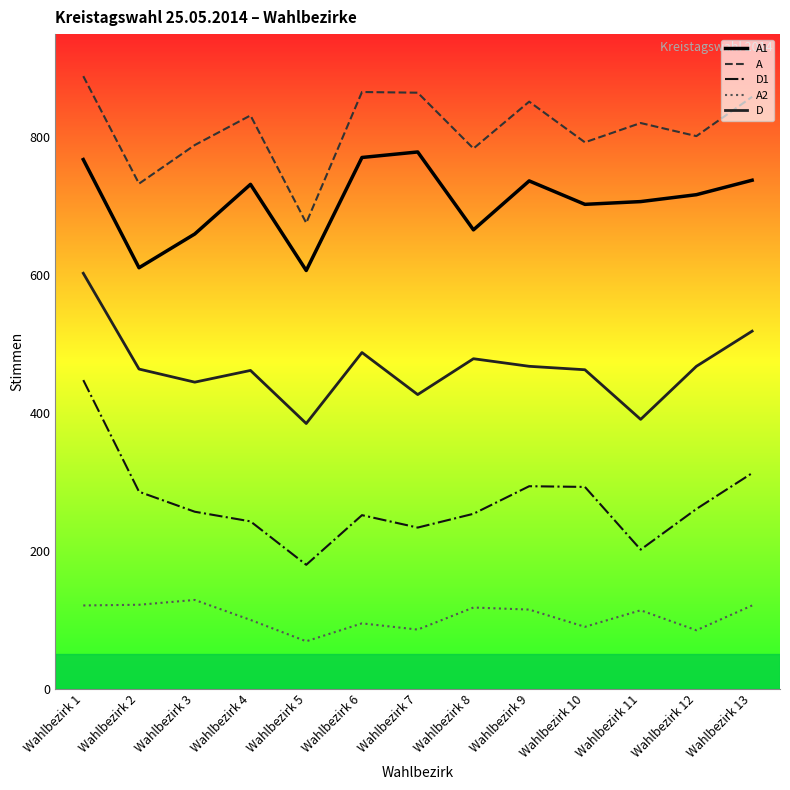

The value of D at Wahlbezirk 2 is 209. True or false?

False